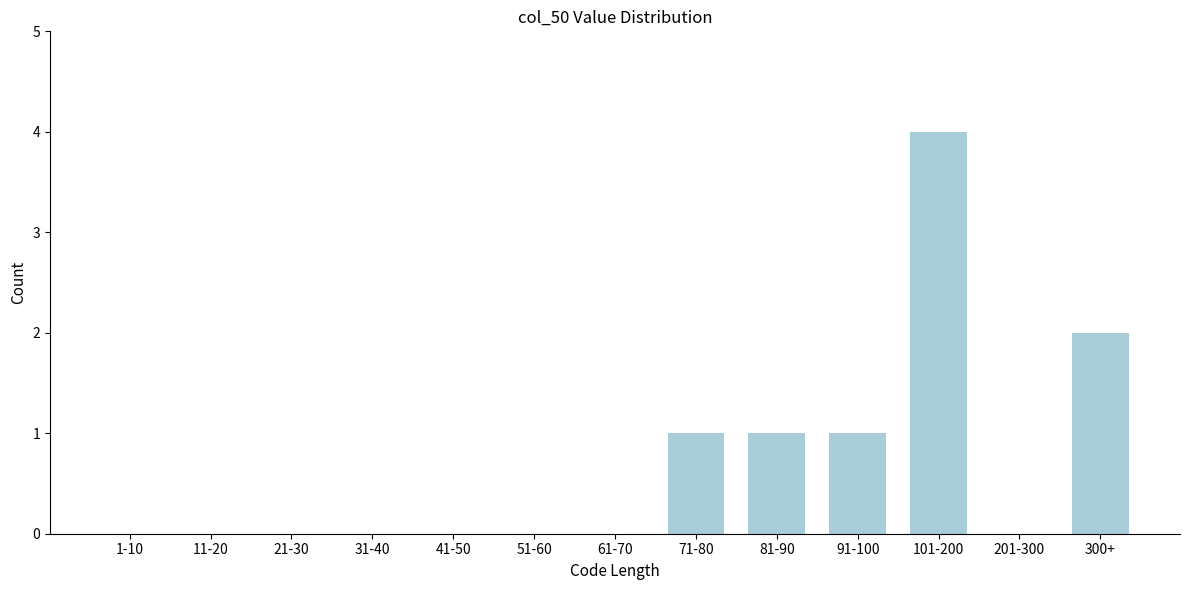

Reading left to right, list all the values displayed in this chart.

1-10=0	11-20=0	21-30=0	31-40=0	41-50=0	51-60=0	61-70=0	71-80=1	81-90=1	91-100=1	101-200=4	201-300=0	300+=2